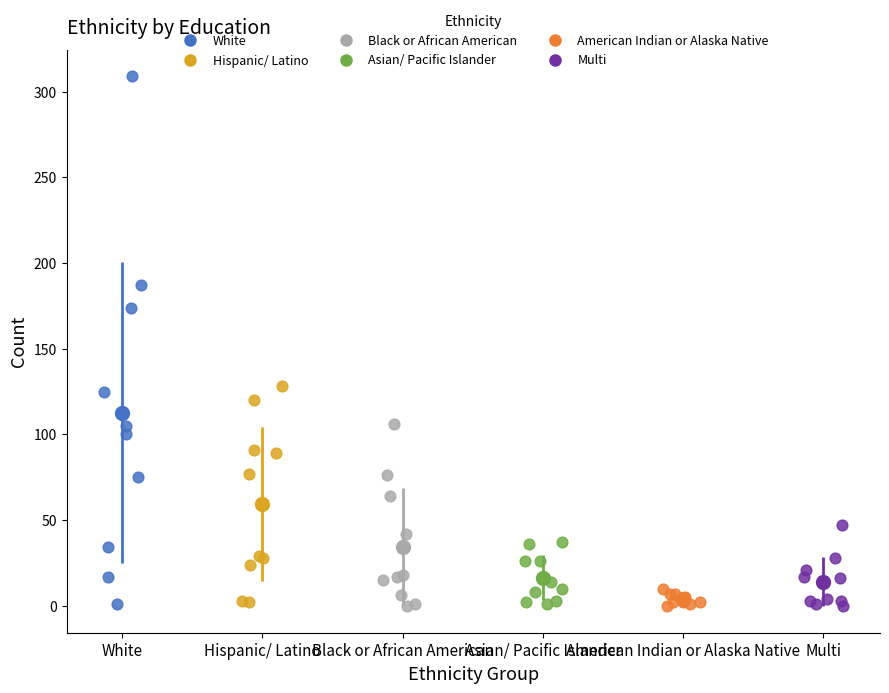

Which series contains the highest Y value?

White